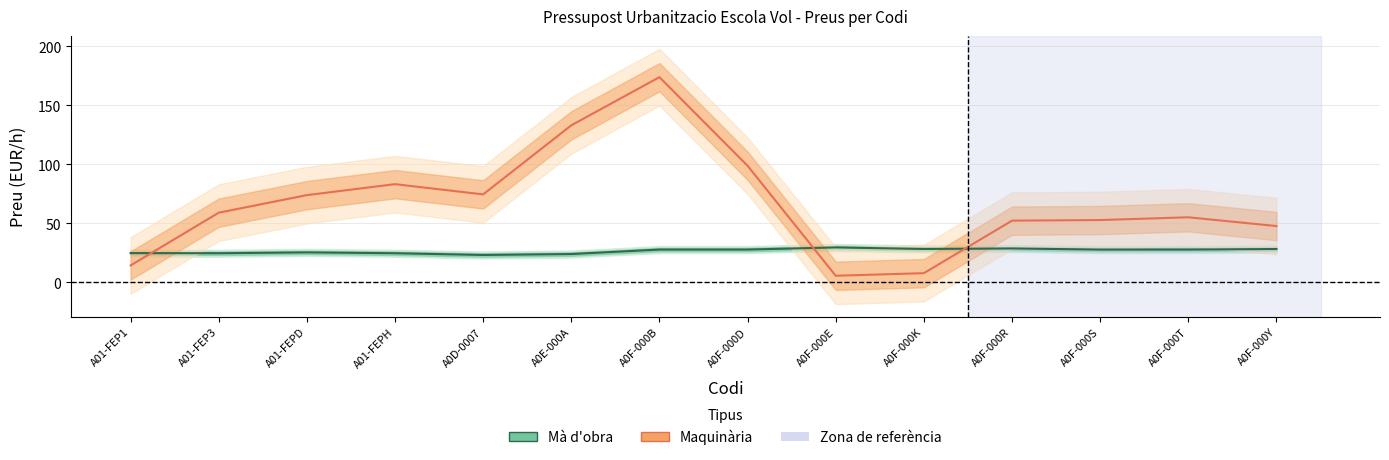

In Maquinària, how many points are higher than both neighbors (excluding endpoints)?

3